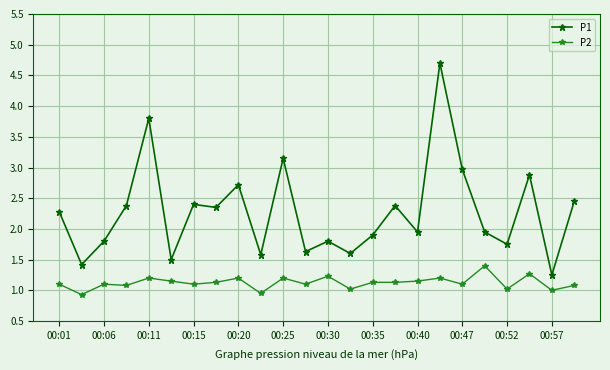

What is the sum of all P1 values?

54.6